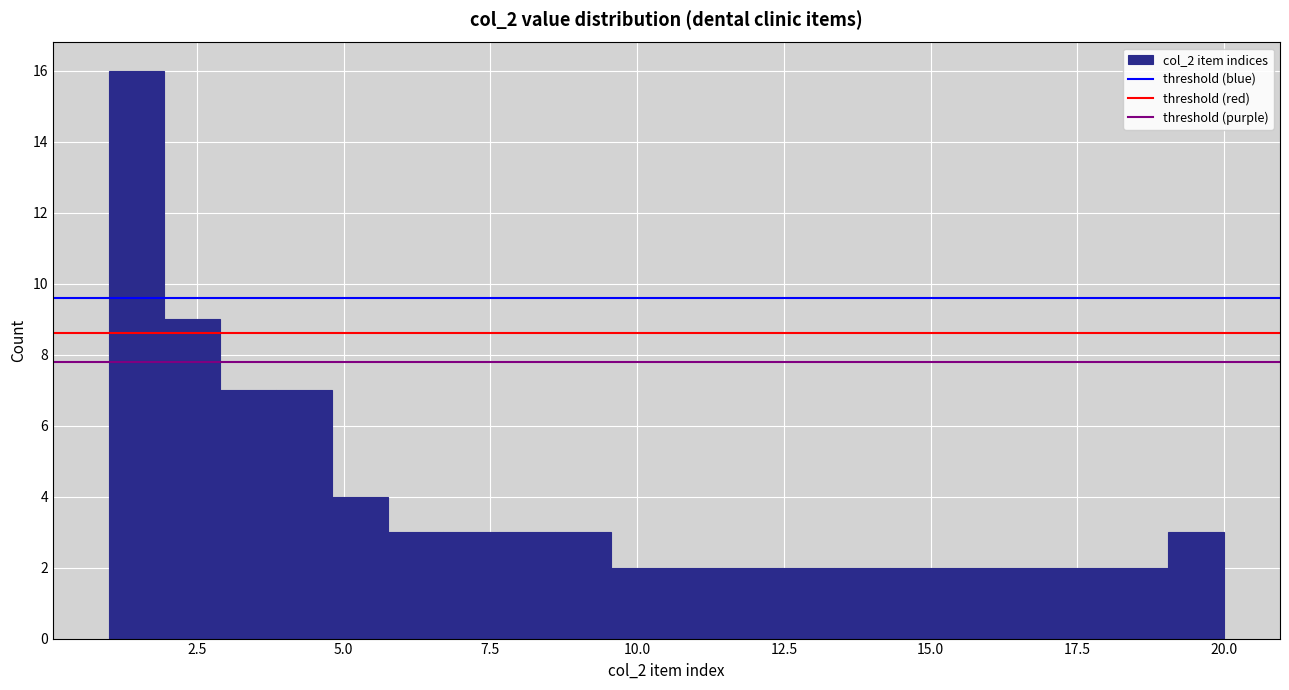

Around what value on the x-axis is the tallest bar? Give the approximate position of its centre, as read against the axis.

1.5